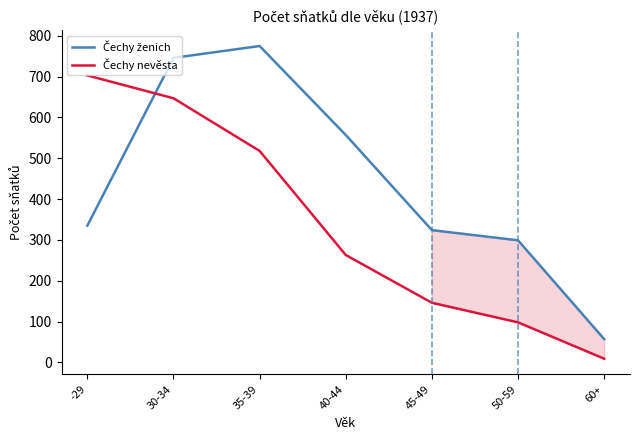

What is the total value across all series at 40-44?

820